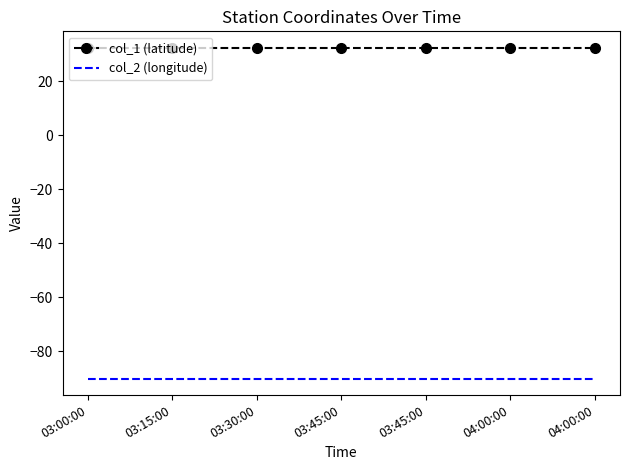

True or false: col_2 (longitude) and col_1 (latitude) intersect in this chart.

False